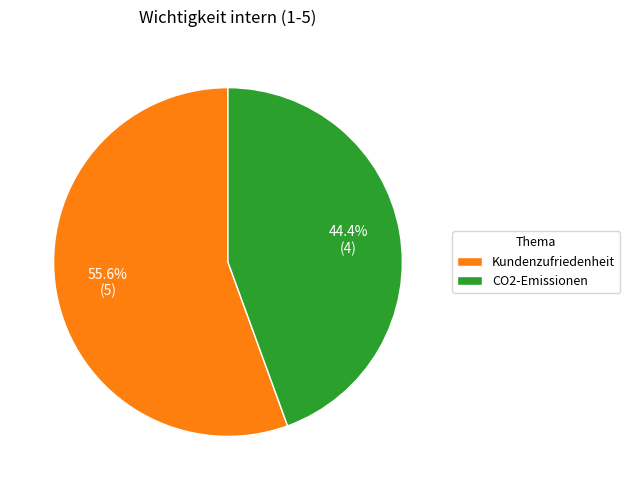

Which slice is the largest?

Kundenzufriedenheit